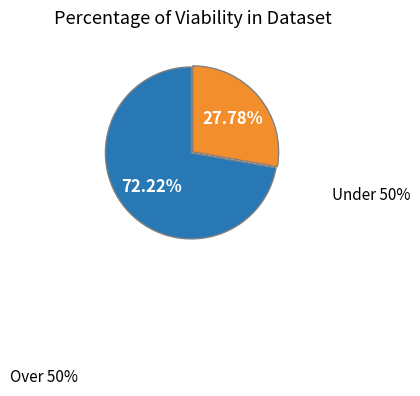

Is there any slice that represents more than half of the pie?

Yes